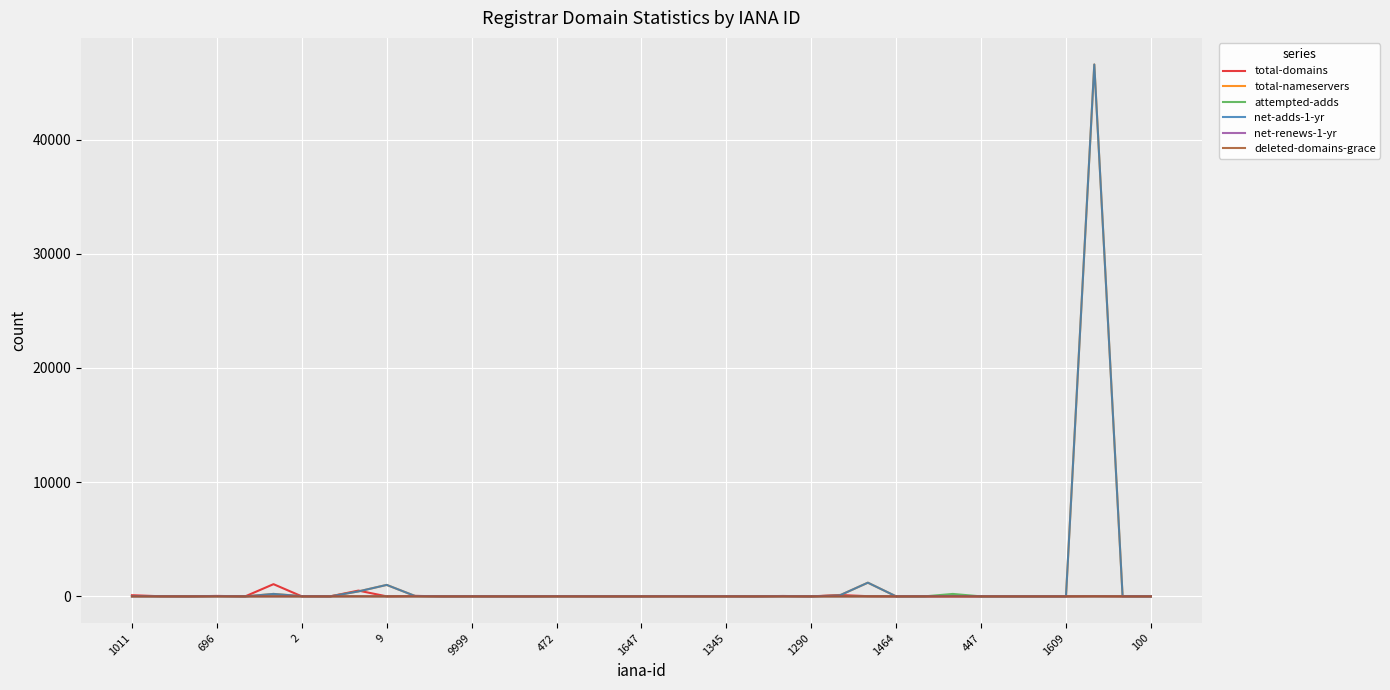

True or false: attempted-adds and deleted-domains-grace cross at least once.

False